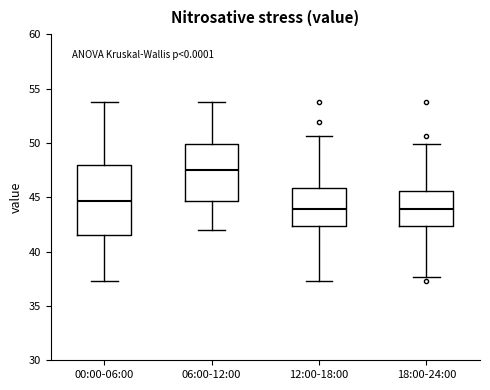

Reading left to right, read every box against the y-axis: the position of its median line, the range the box covers, and the ends of its whiskers. The values are not printed on the chart, so give them approximately, as read against the axis.

00:00-06:00: median 44.5, box 41.5 to 48.0, whiskers 37.5 to 53.5
06:00-12:00: median 47.5, box 44.5 to 50.0, whiskers 42.0 to 53.5
12:00-18:00: median 44.0, box 42.5 to 46.0, whiskers 37.5 to 50.5
18:00-24:00: median 44.0, box 42.5 to 45.5, whiskers 37.5 to 50.0